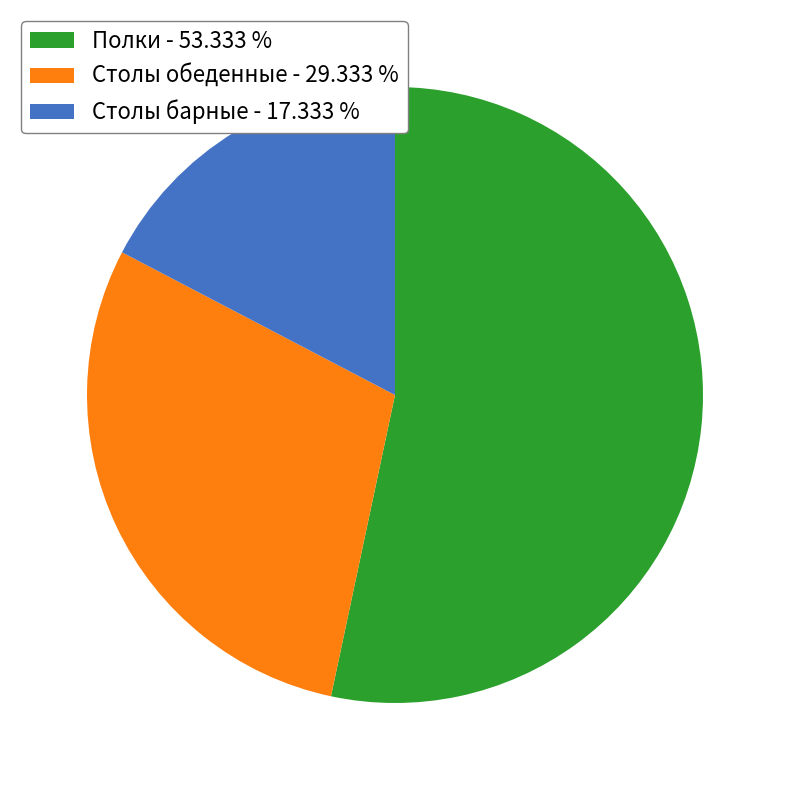

Rank the categories by value from lowest to highest.

Столы барные - 17.333 %, Столы обеденные - 29.333 %, Полки - 53.333 %